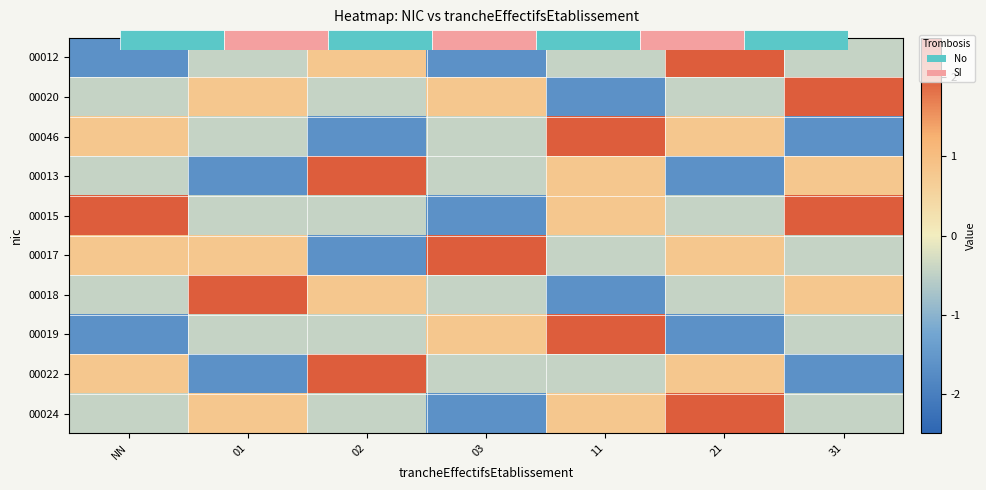

List the labels in order of 00019 value, smallest first.

NN, 21, 01, 02, 31, 03, 11